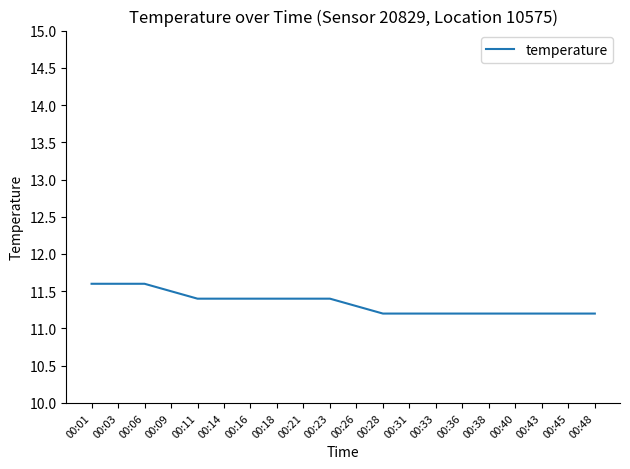

What is the difference between the values at 00:03 and 00:28?

0.4